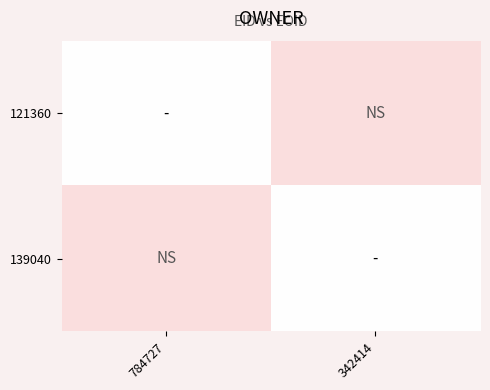

Which has a higher value, 342414 or 784727?

784727